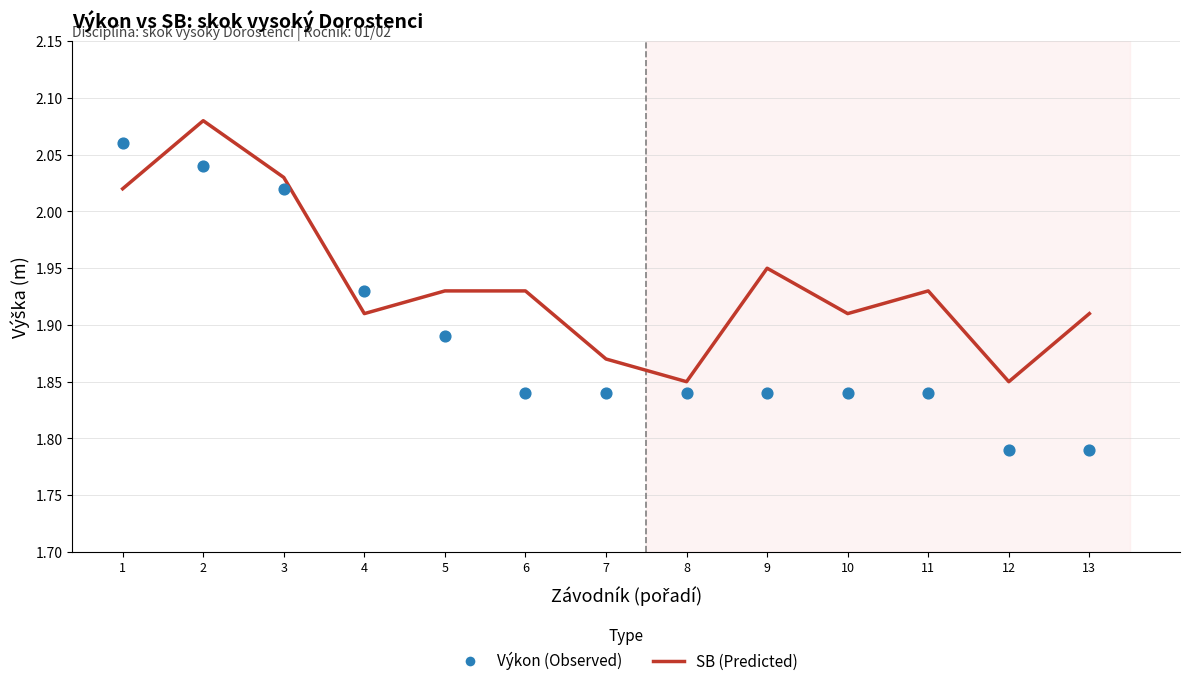

What are all the series names shown in the legend?

SB, Výkon